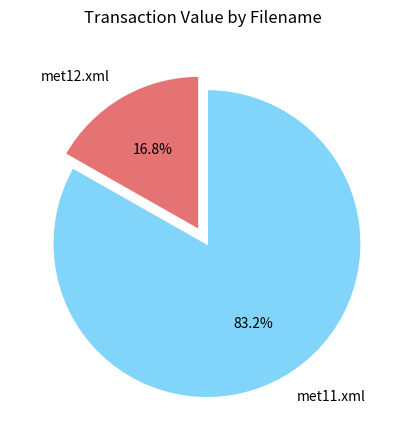

What is the ratio of the value at met11.xml to the value at met12.xml?

5.0